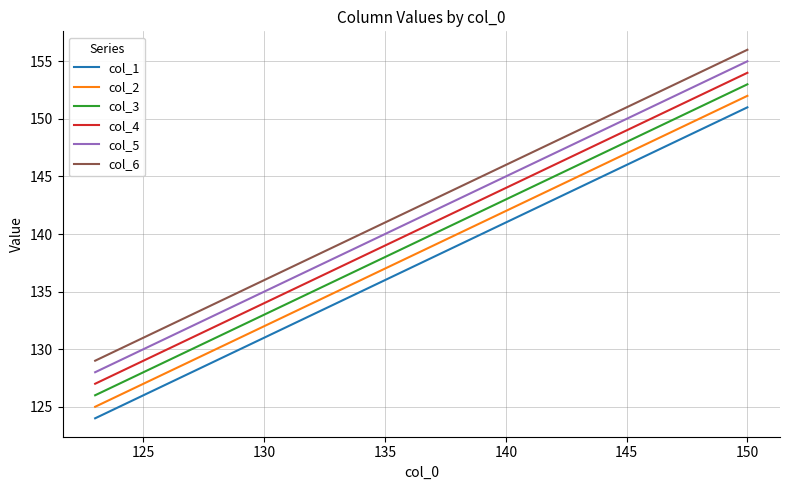

Rank the series by their average value, from lowest to highest.

col_1, col_2, col_3, col_4, col_5, col_6